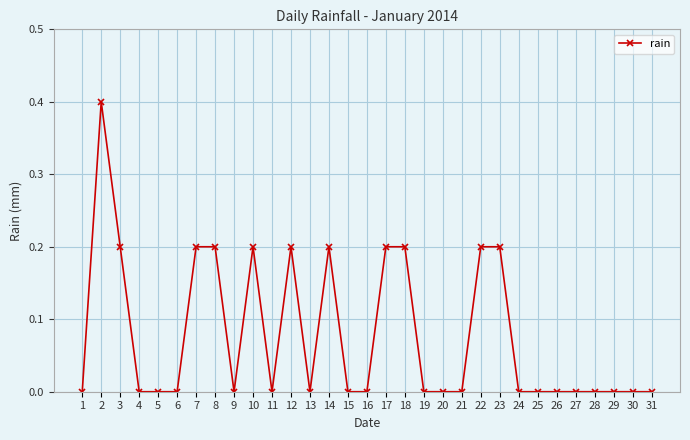

True or false: there are more than 1 points higher than both neighbors.

True